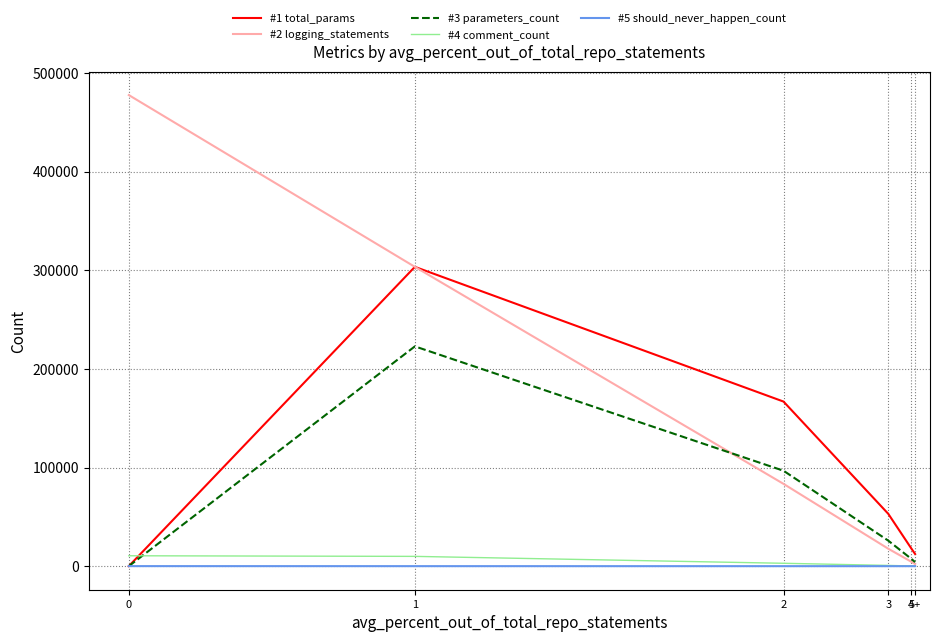

What are all the series names shown in the legend?

#1 total_params, #2 logging_statements, #3 parameters_count, #4 comment_count, #5 should_never_happen_count